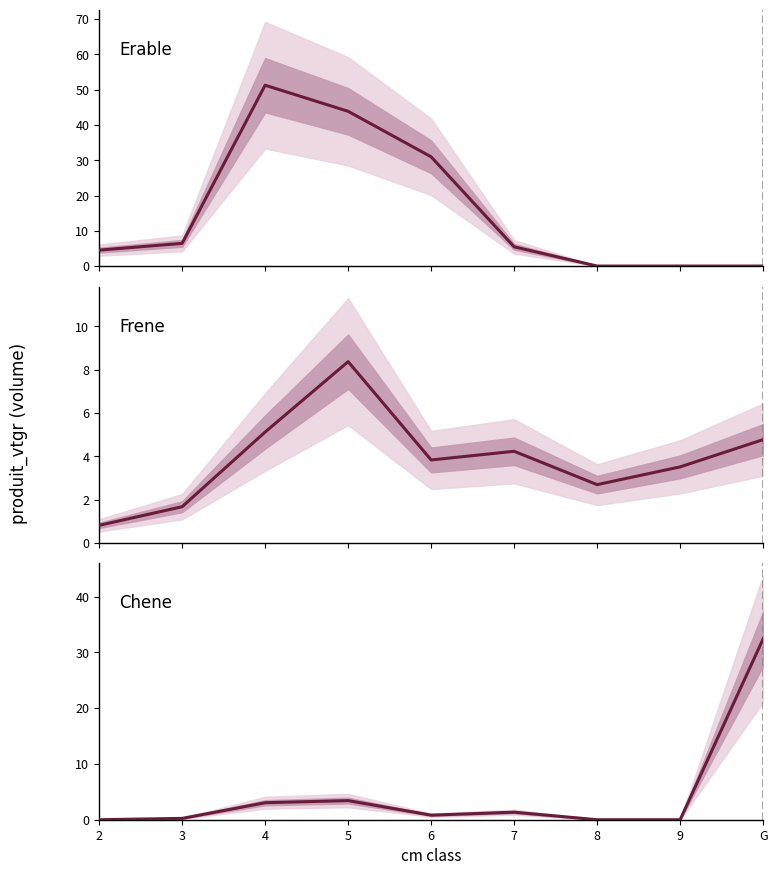

At which category does the chart reach its peak across all series?

4